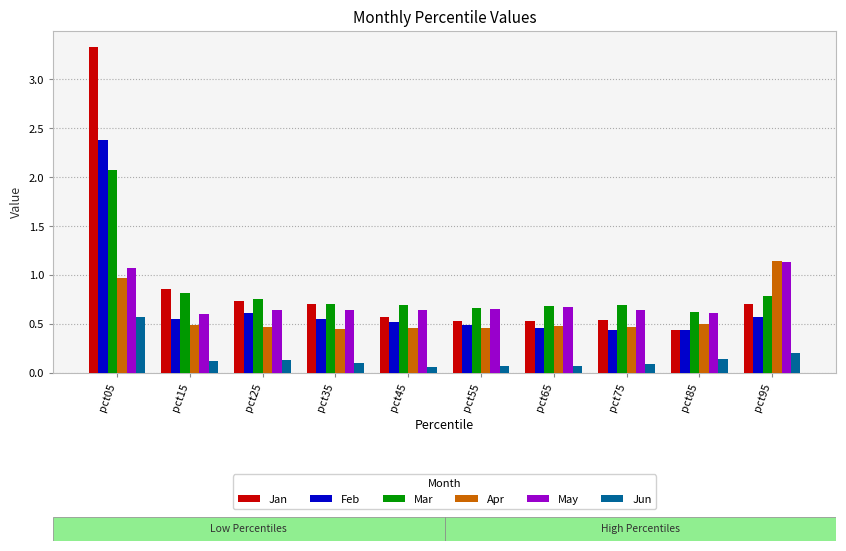

What is the highest value of the Mar series?

2.1